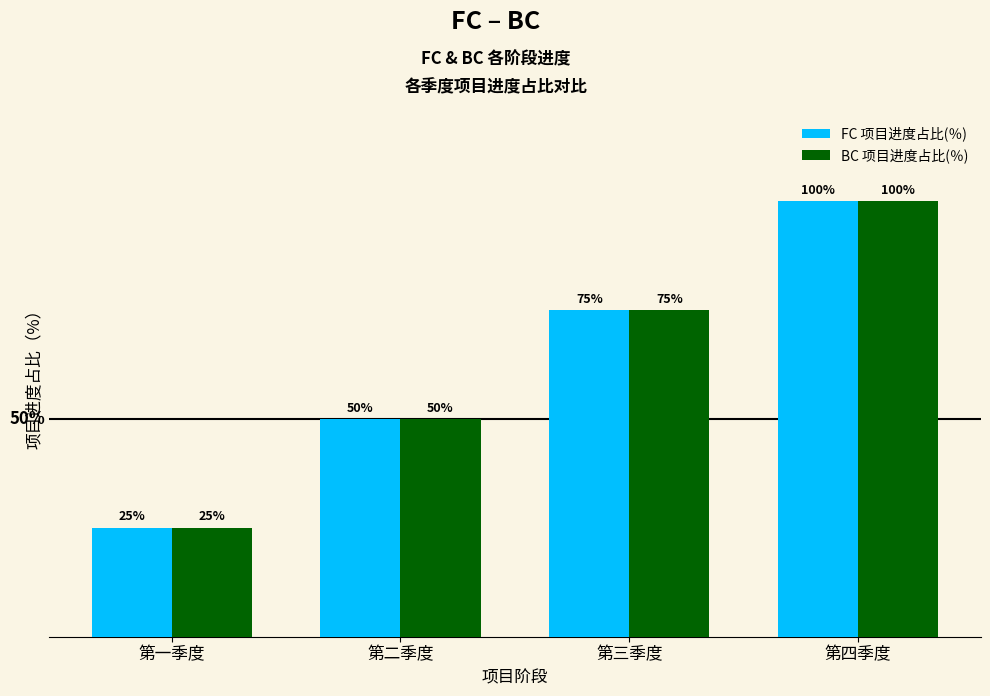

Reading left to right, list all the values displayed in this chart.

FC 项目进度占比(％): 0.2	0.5	0.8	1.0
BC 项目进度占比(％): 0.2	0.5	0.8	1.0